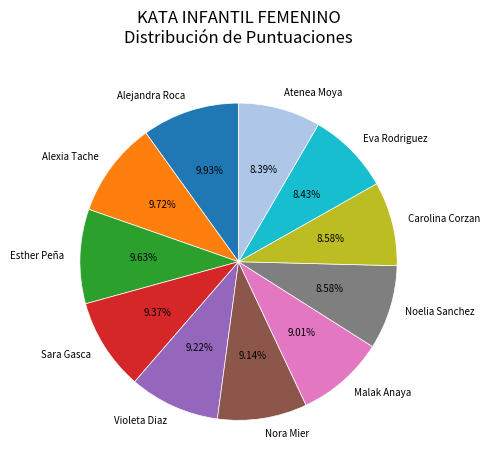

To the nearest percent, what portion does Atenea Moya represent?

8%